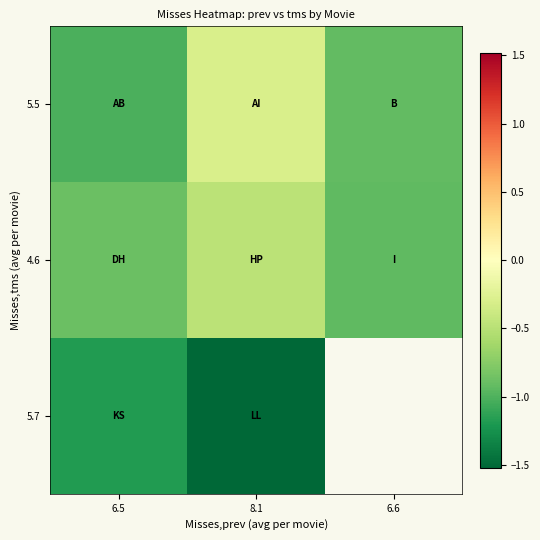

Which series has the largest range (max minus min)?

5.5